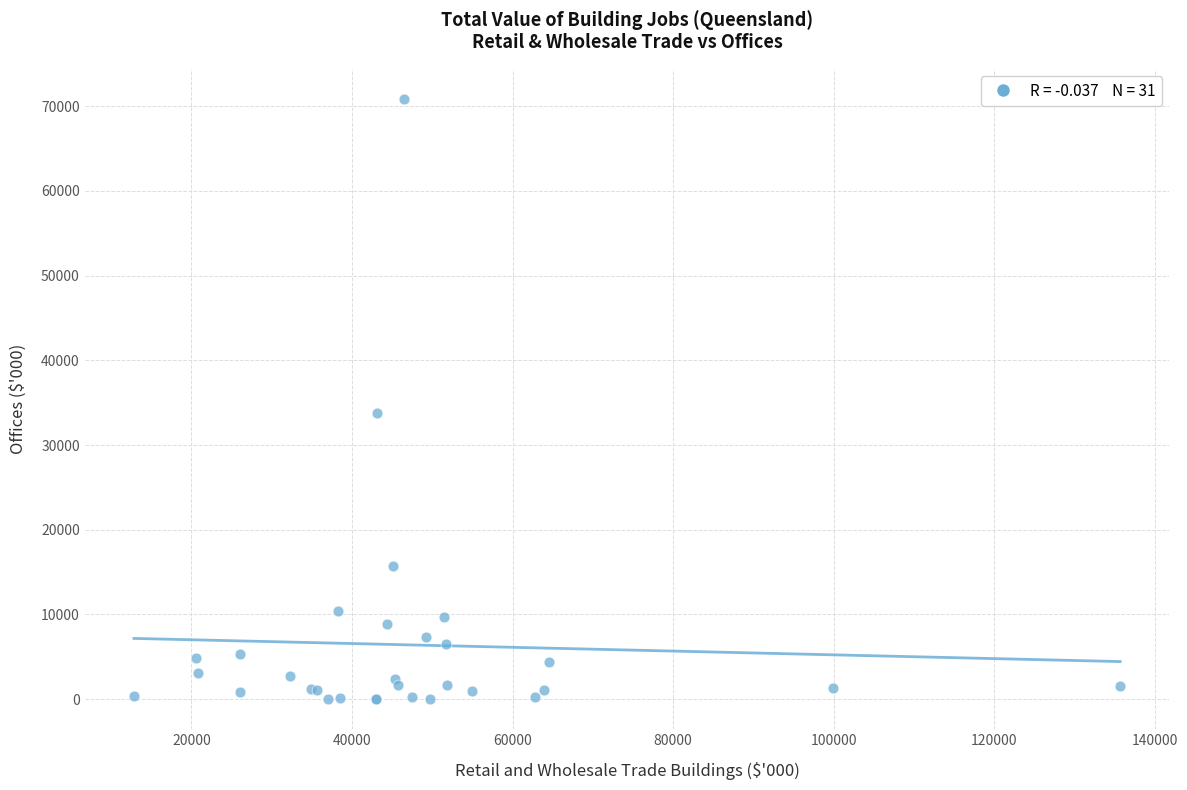

What Y value in the scatter plot is closest to 35431?

33750